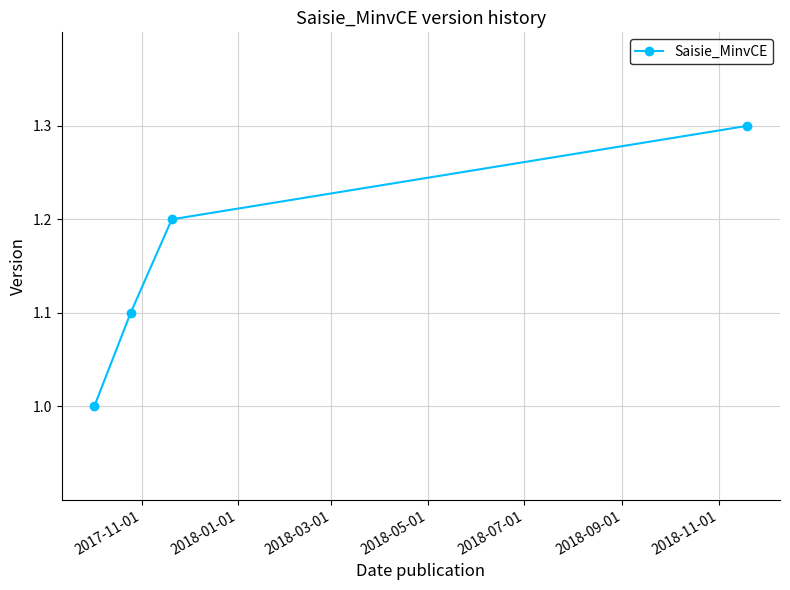

What is the value of the 2nd point from the left?

1.1